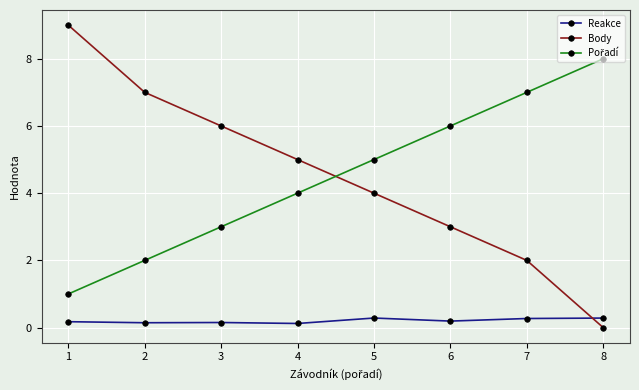

Count the Body values in the range 3 to 7.

5